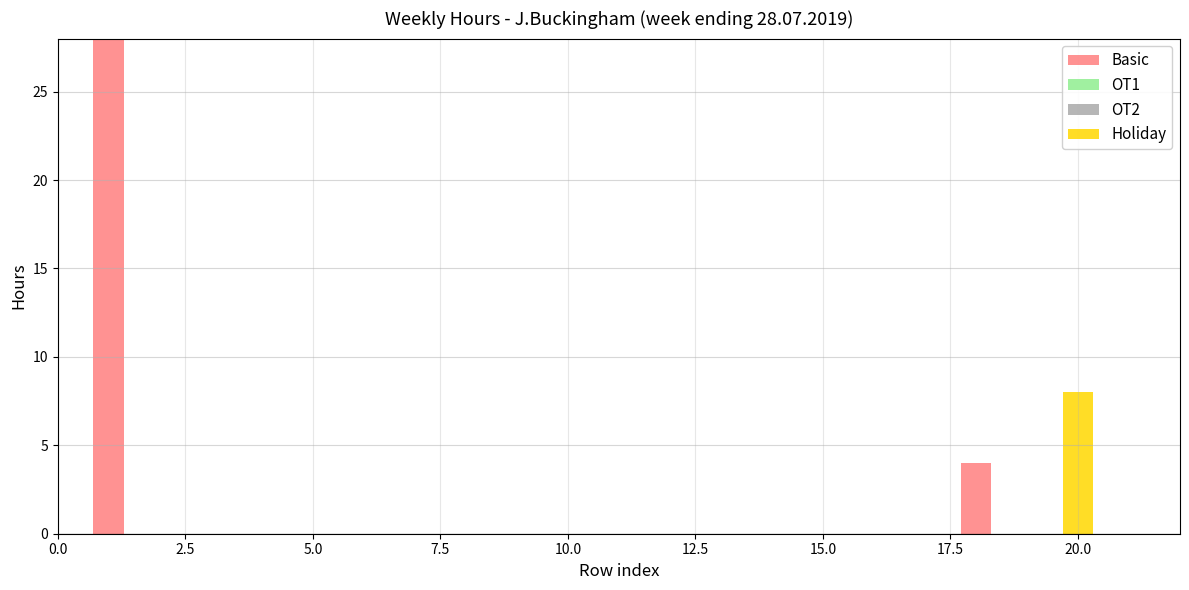

How many data points does each series have?

21